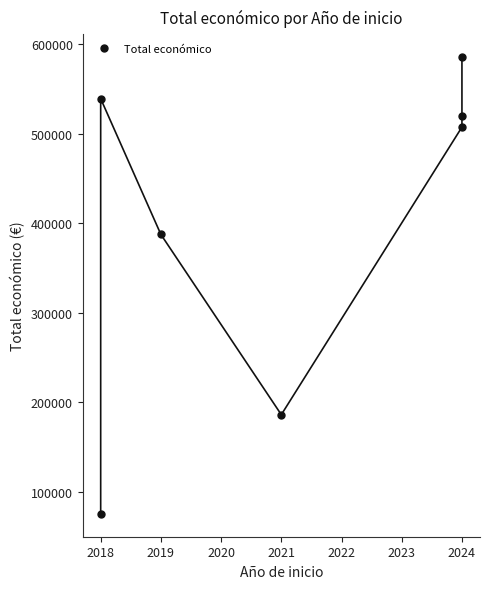

Where does the data first go above 507255?

2018